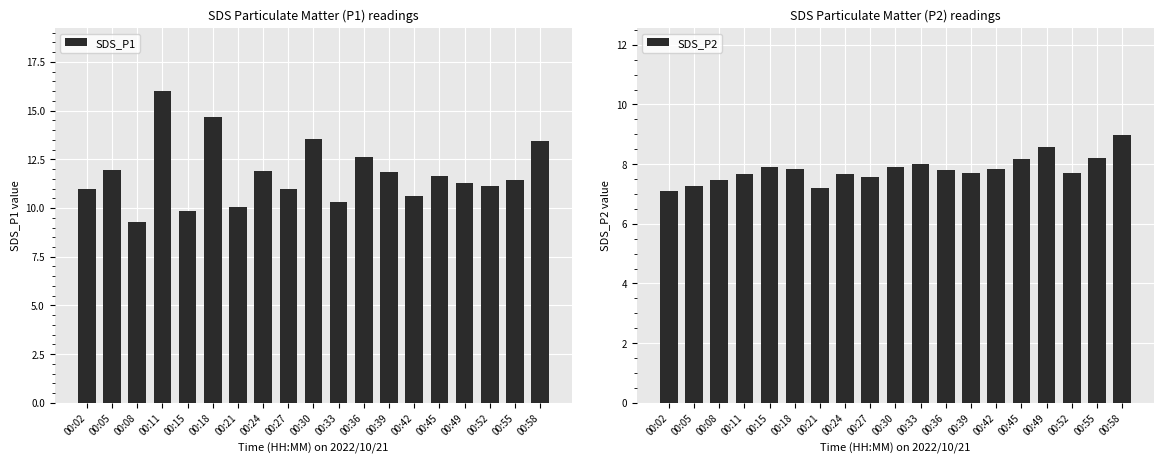

How many categories are shown in the chart?

19